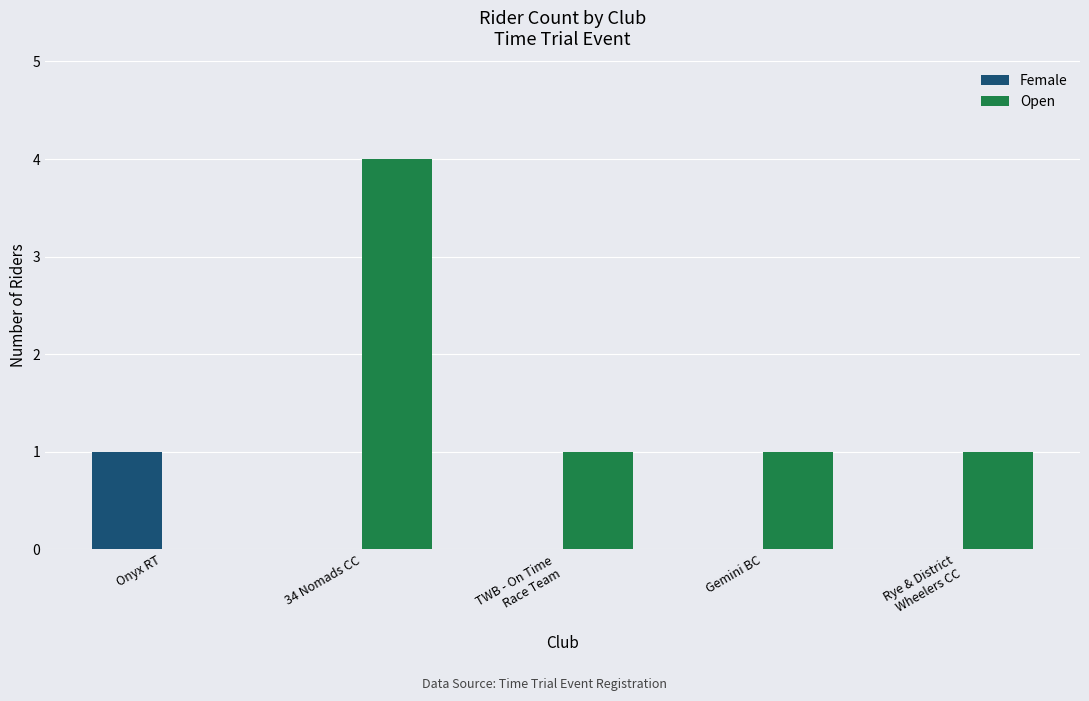

Are the bars horizontal?

No